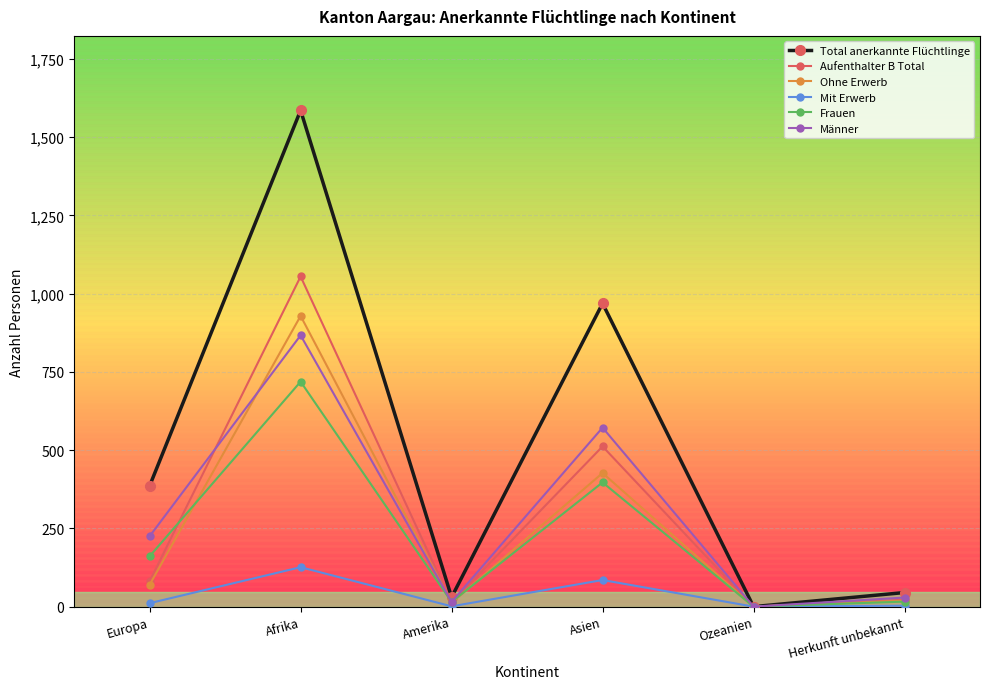

What is the sum of the Männer values at Asien and Afrika?

1439